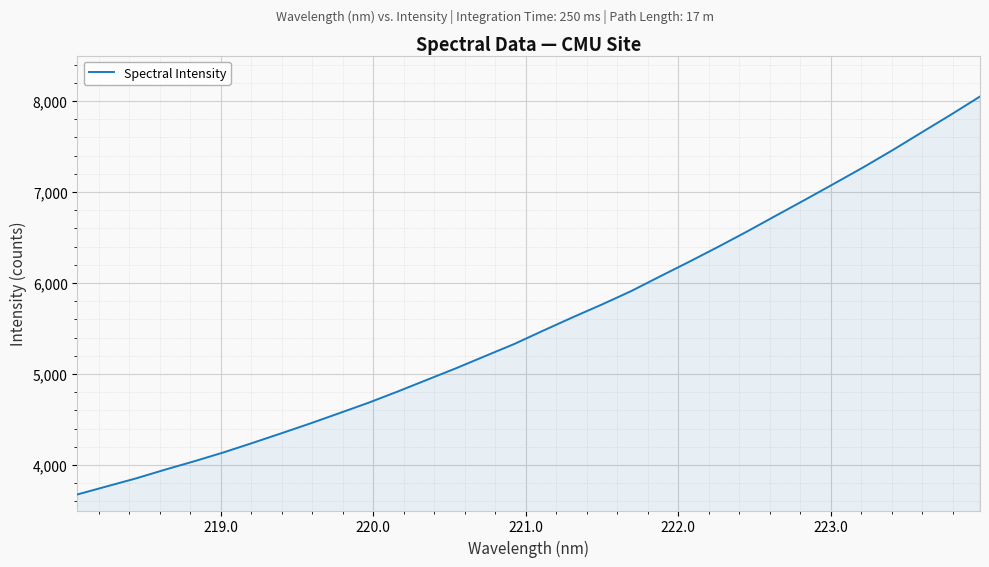

What is the smallest value displayed?

3676.3